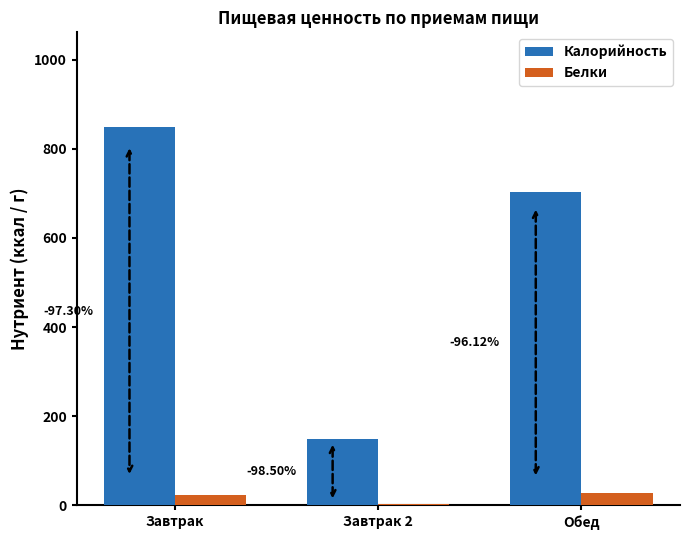

Is it true that Калорийность equals 848.9 at Завтрак?

True